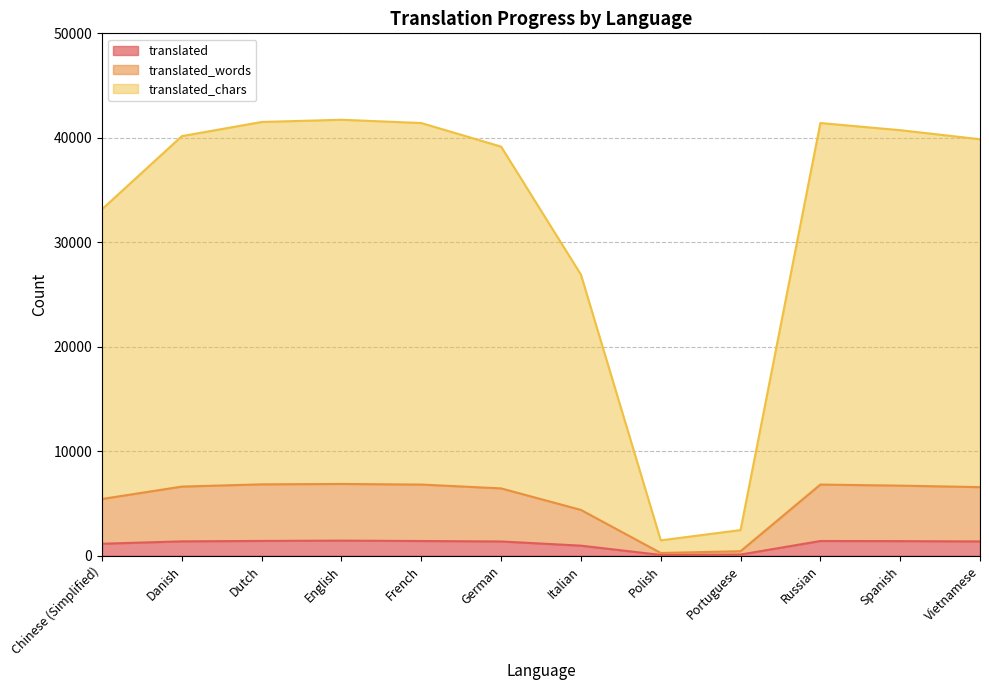

What is the difference between the translated_words values at Polish and Spanish?

6447